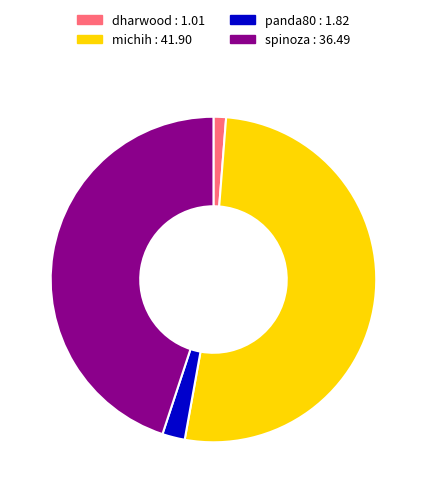

Count the number of slices in the pie.

4